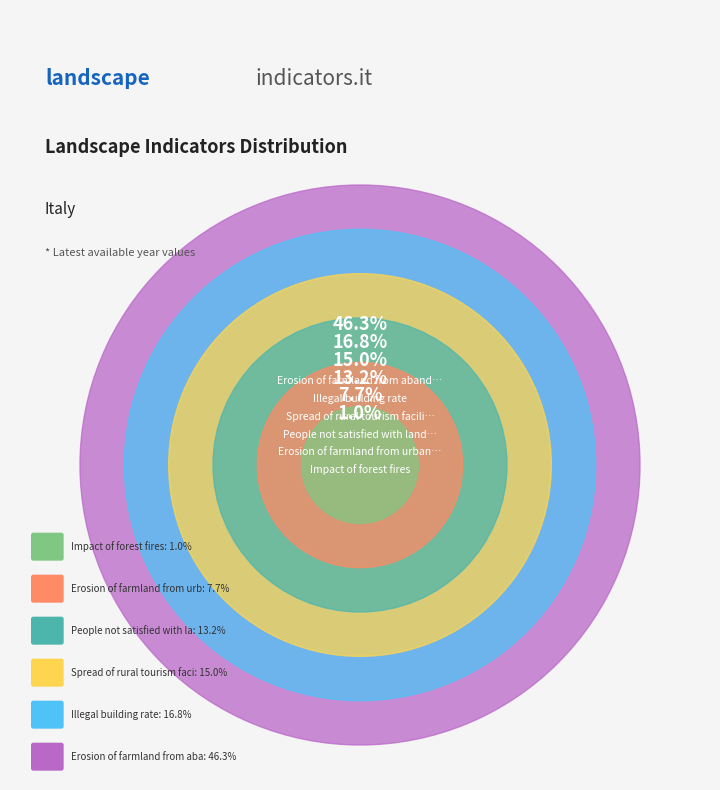

Is the sum of Erosion of farmland from abandonment and People not satisfied with landscape greater than half?

Yes